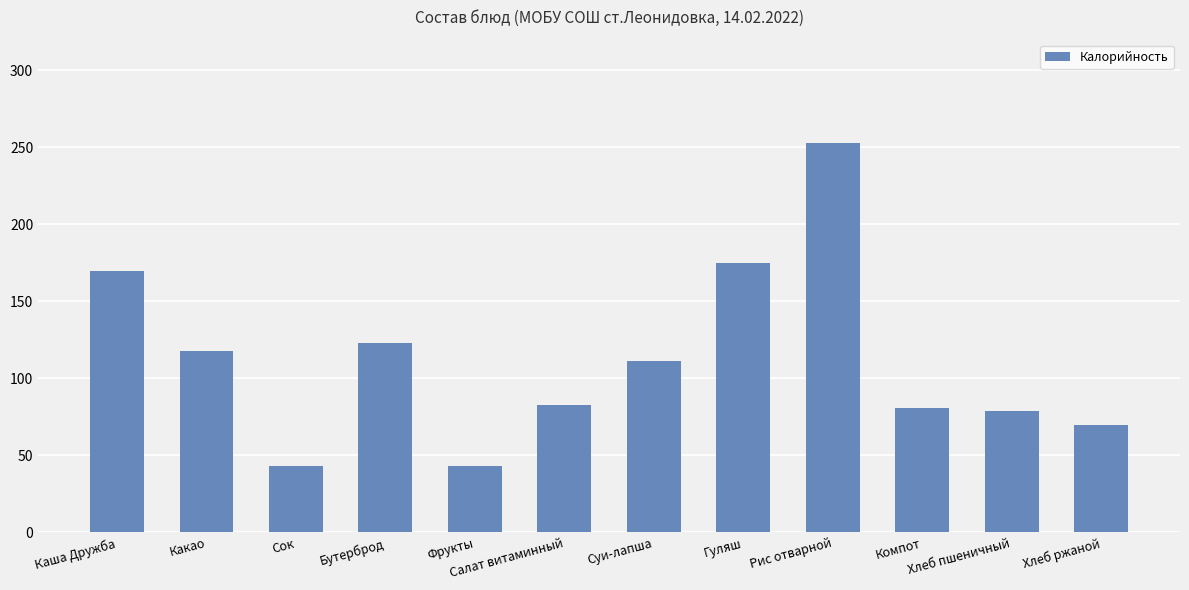

Reading left to right, extract all data points from this chart.

169.7	118.0	43.0	123.0	43.0	82.8	111.0	174.9	253.1	81.0	78.6	70.0